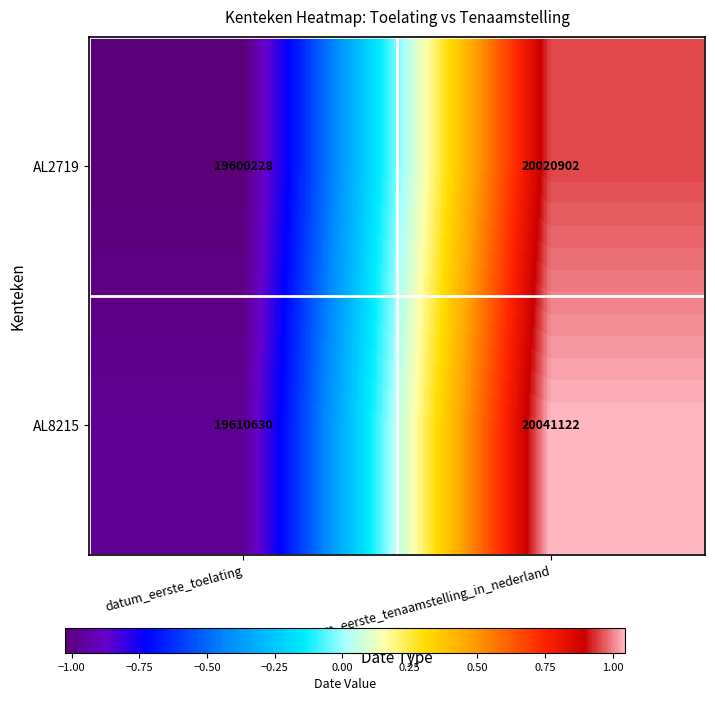

What is the highest value of the AL8215 series?

20041122